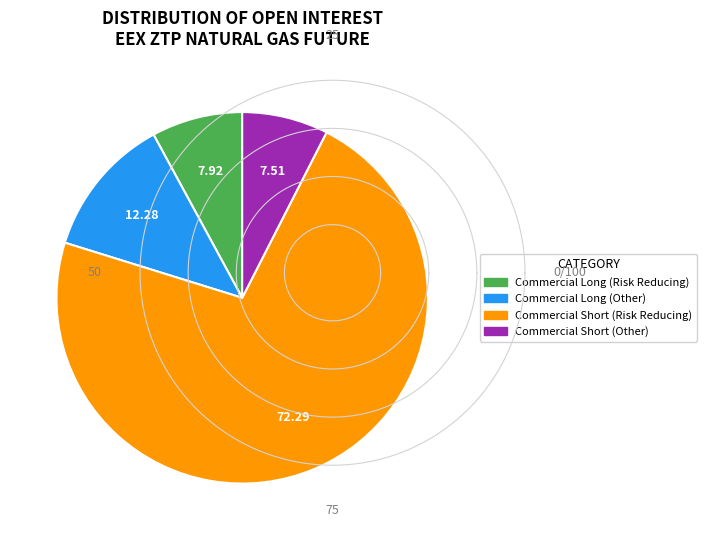

Which slice is the largest?

Commercial Short (Risk Reducing)